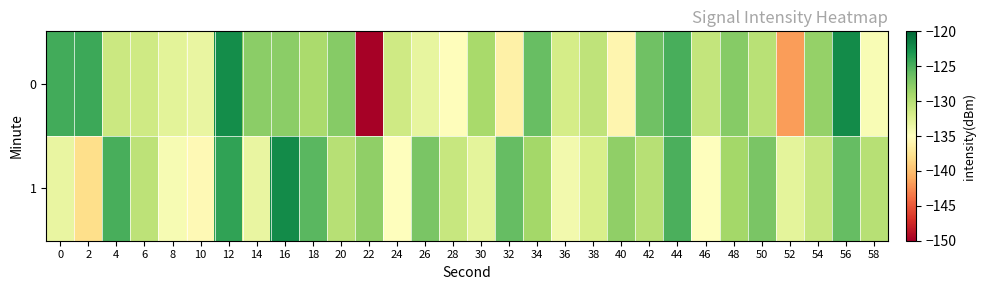

What is the total value across all series at 40?

-263.9